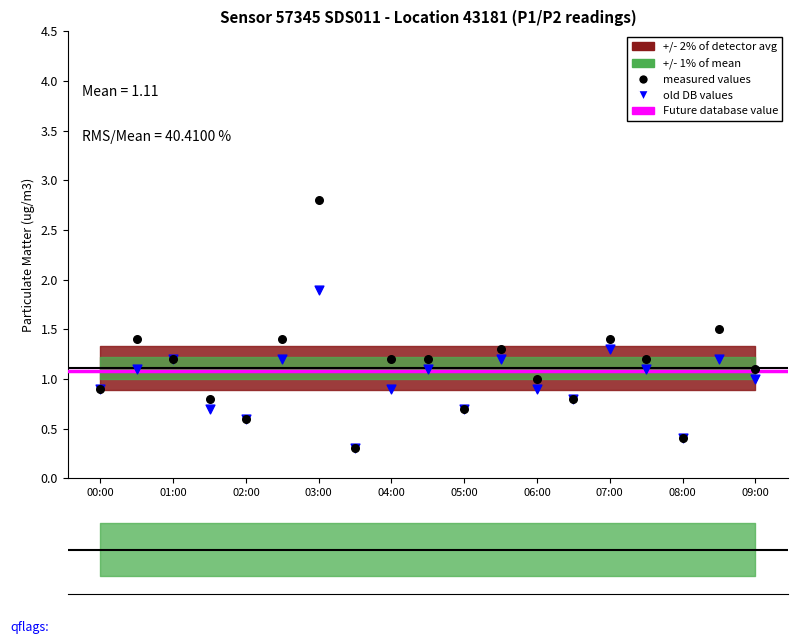

At how many categories does at least one series exceed 0?

19